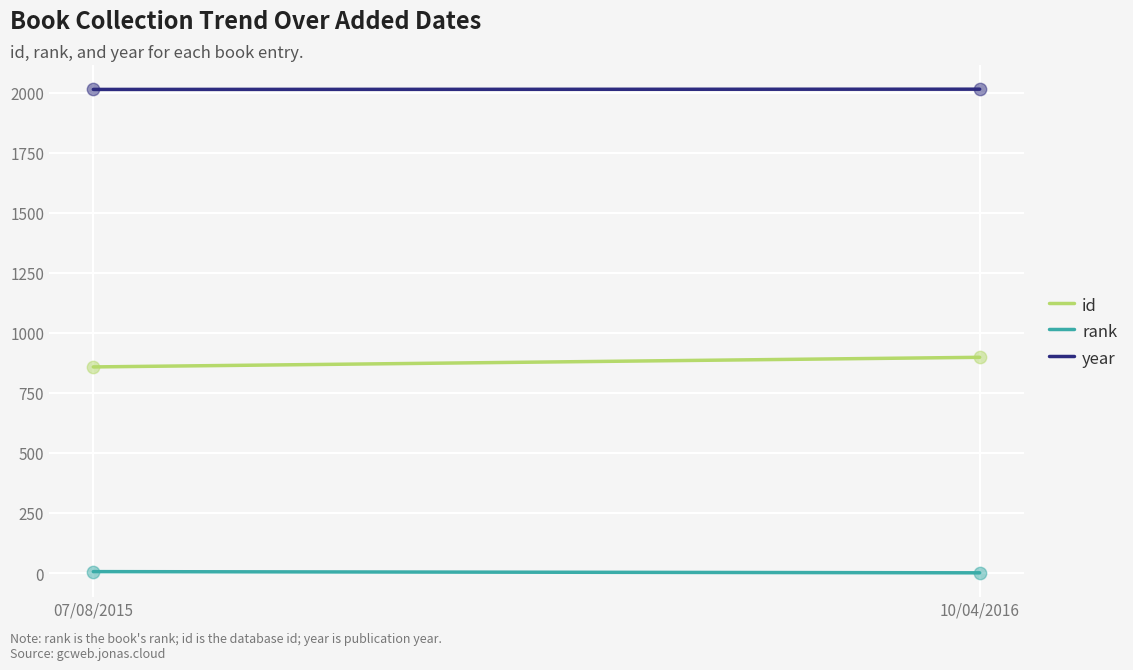

Which series contains the highest Y value?

year